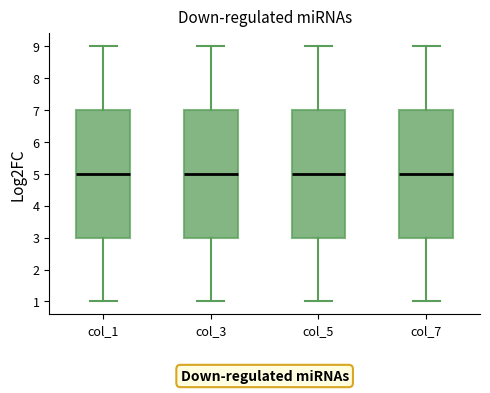

Reading left to right, read every box against the y-axis: the position of its median line, the range the box covers, and the ends of its whiskers. The values are not printed on the chart, so give them approximately, as read against the axis.

col_1: median 5, box 3 to 7, whiskers 1 to 9
col_3: median 5, box 3 to 7, whiskers 1 to 9
col_5: median 5, box 3 to 7, whiskers 1 to 9
col_7: median 5, box 3 to 7, whiskers 1 to 9